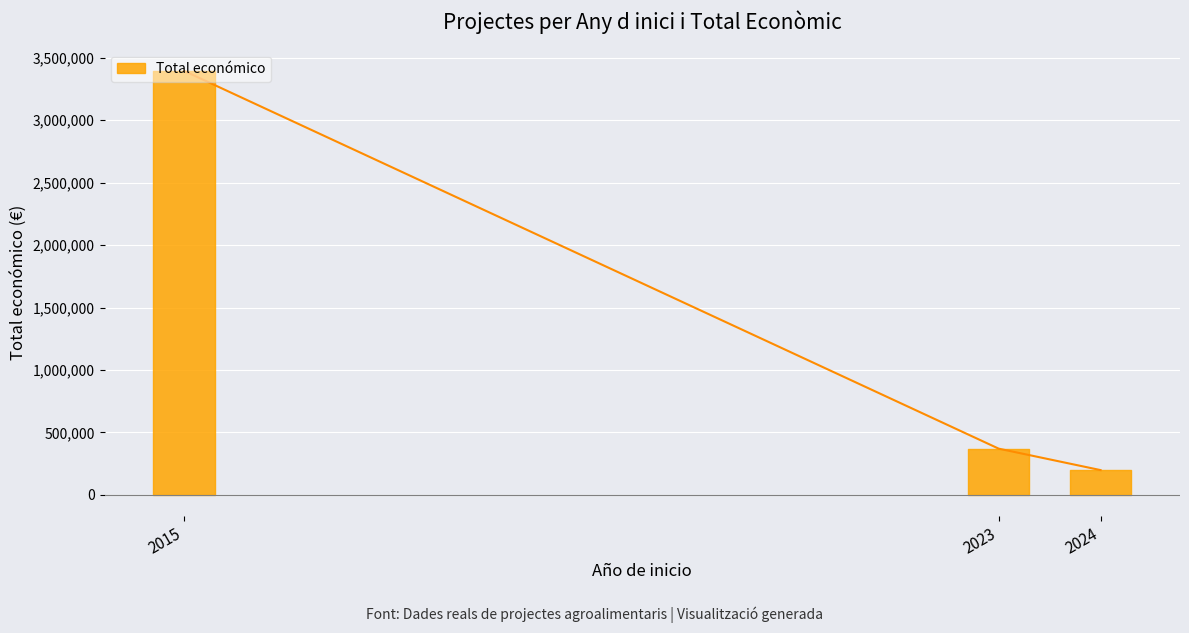

What is the maximum value shown in the chart?

3395986